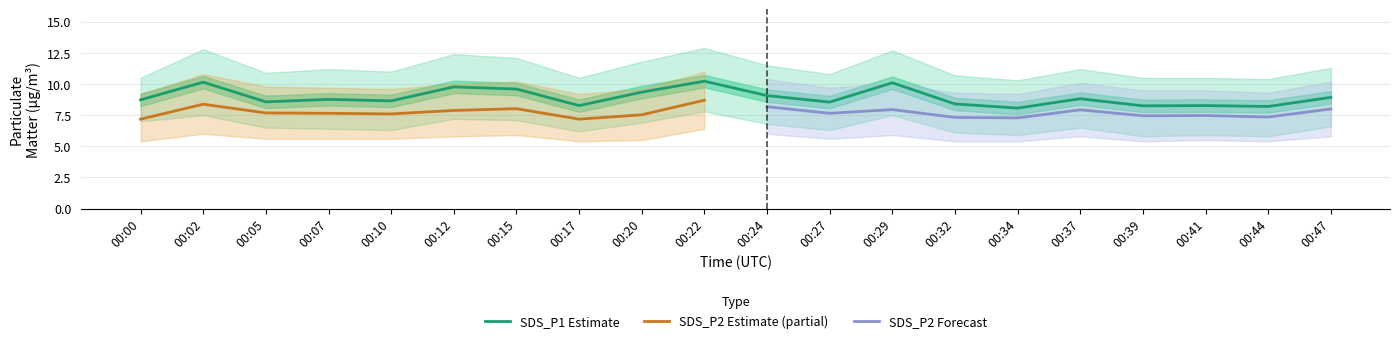

What is the difference between the SDS_P2_upper values at 00:44 and 00:39?

0.2